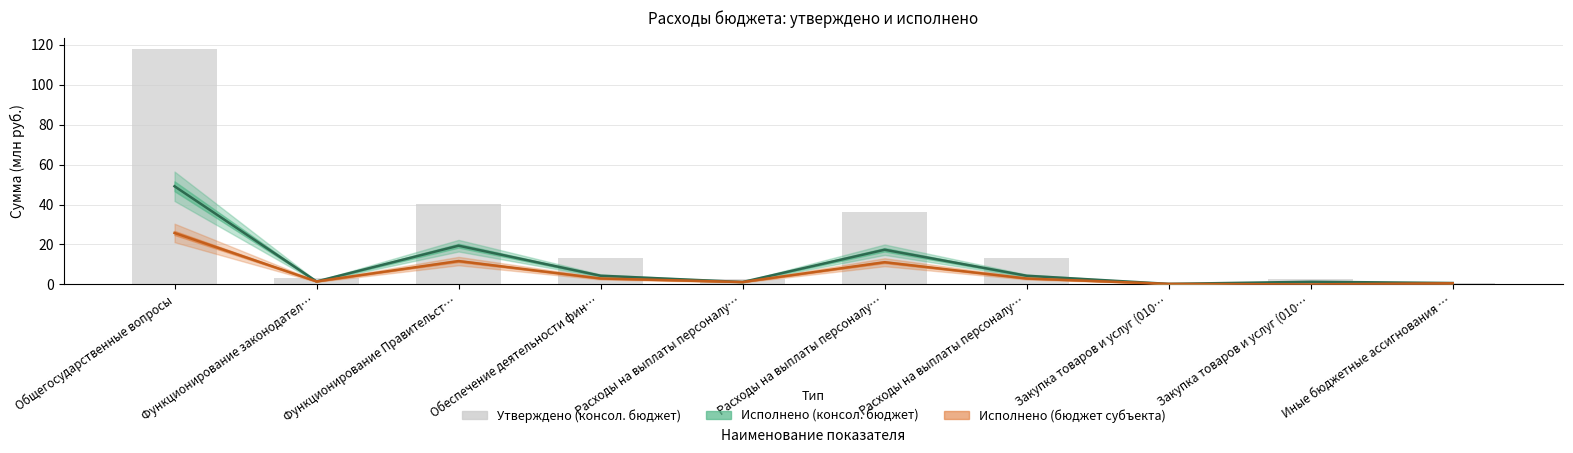

How many values in the Утверждено (консол. бюджет) series exceed 13?

5